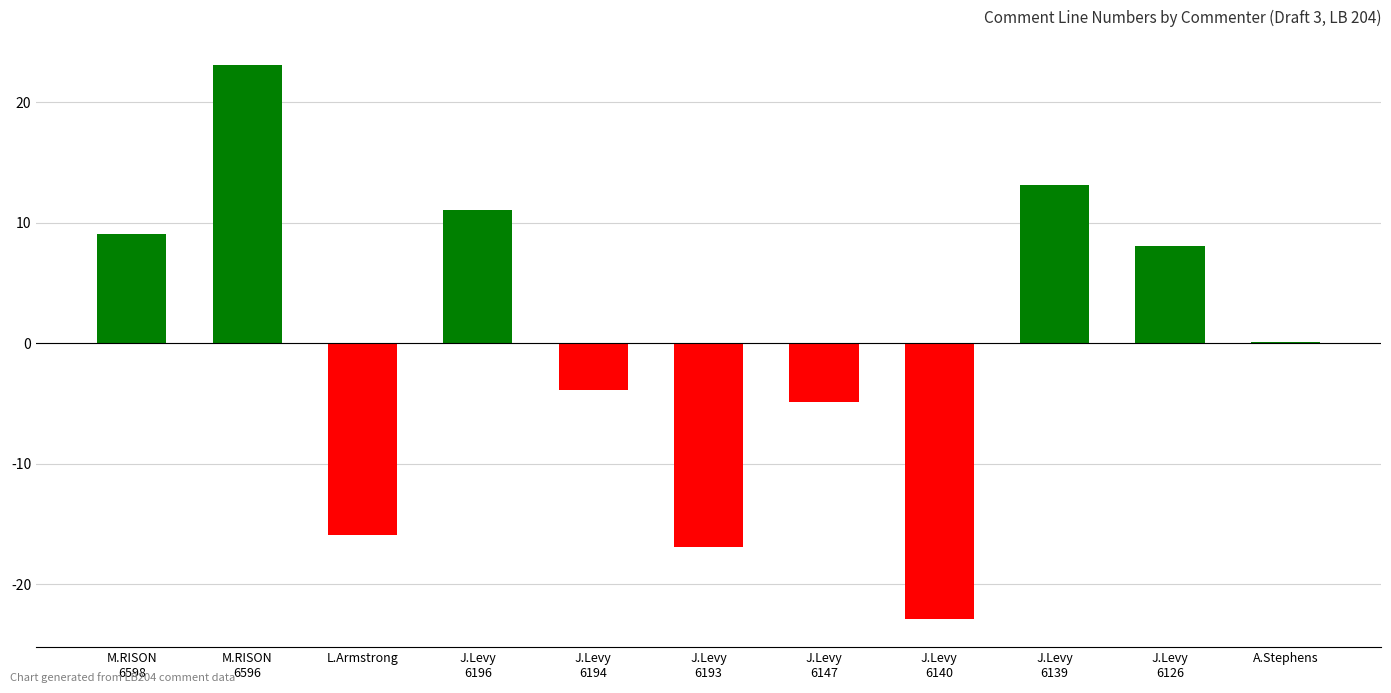

What is the maximum value shown in the chart?

23.1